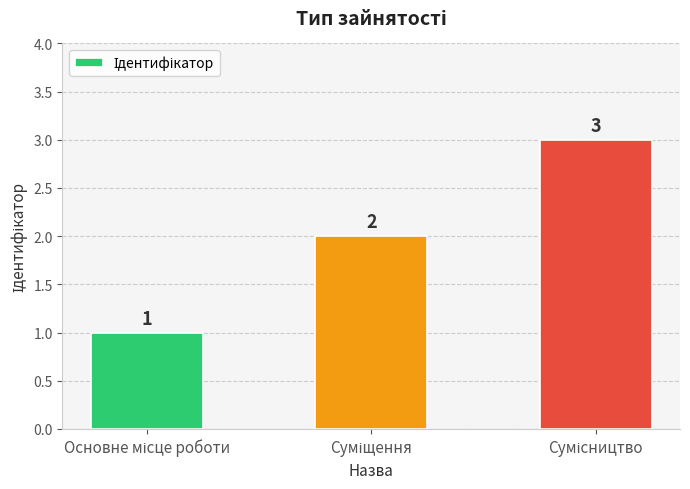

Does the chart contain any negative values?

No